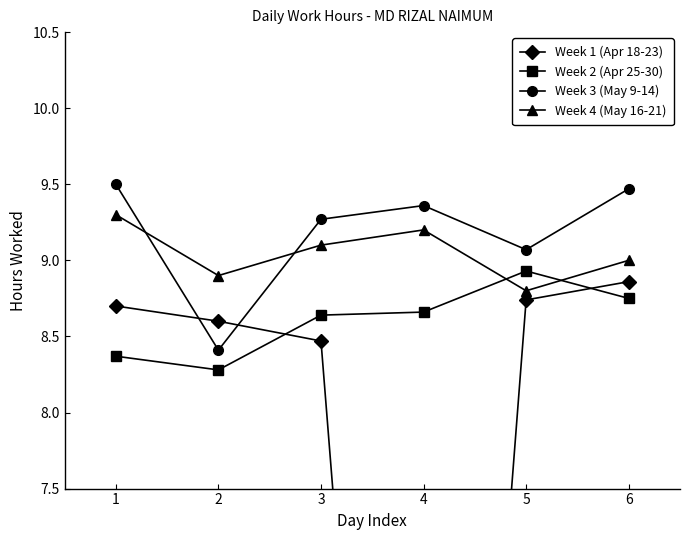

Which category has the highest value in the Week 2 (Apr 25-30) series?

5